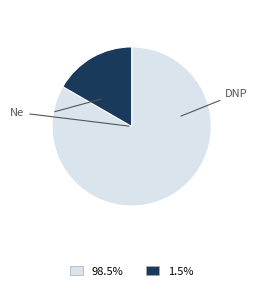

Is there a majority slice in this chart?

Yes